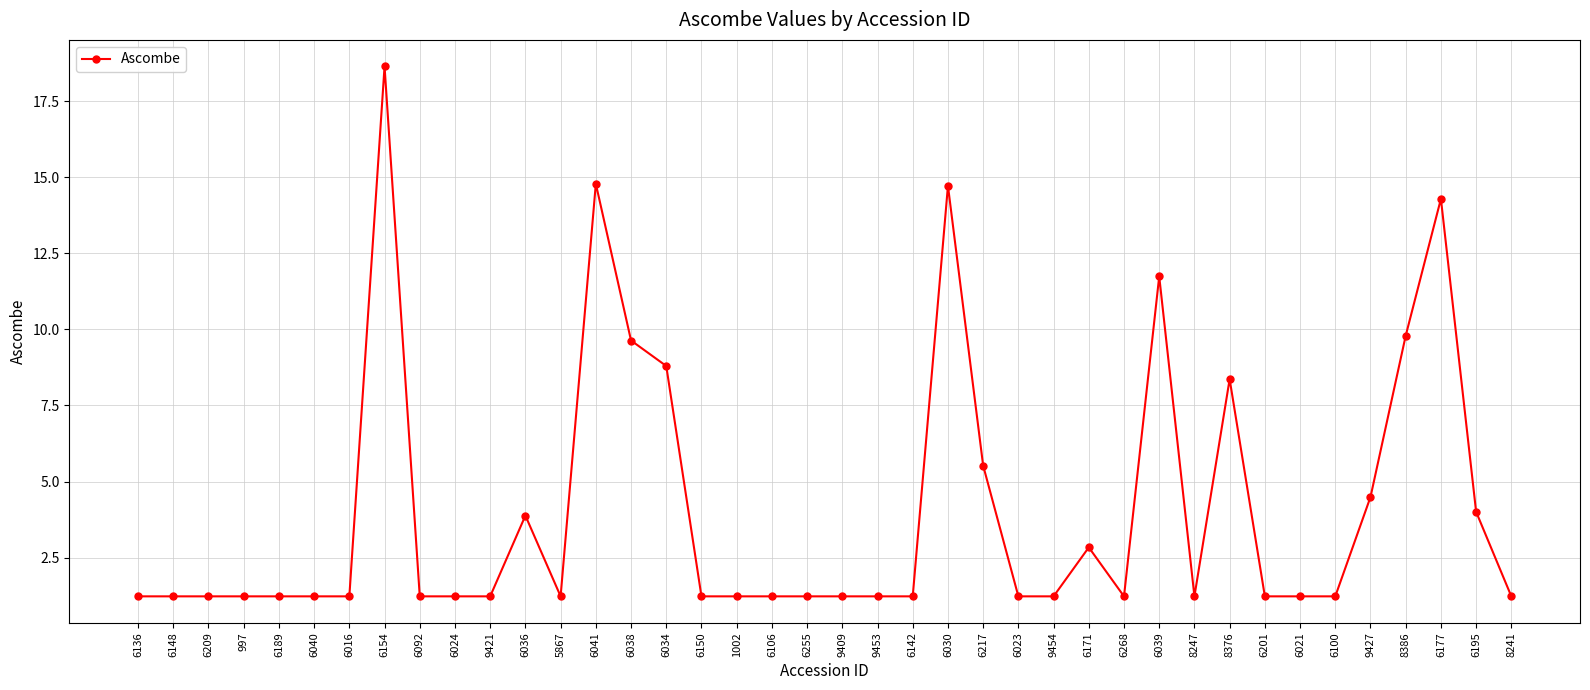

Does the chart have visible grid lines?

Yes